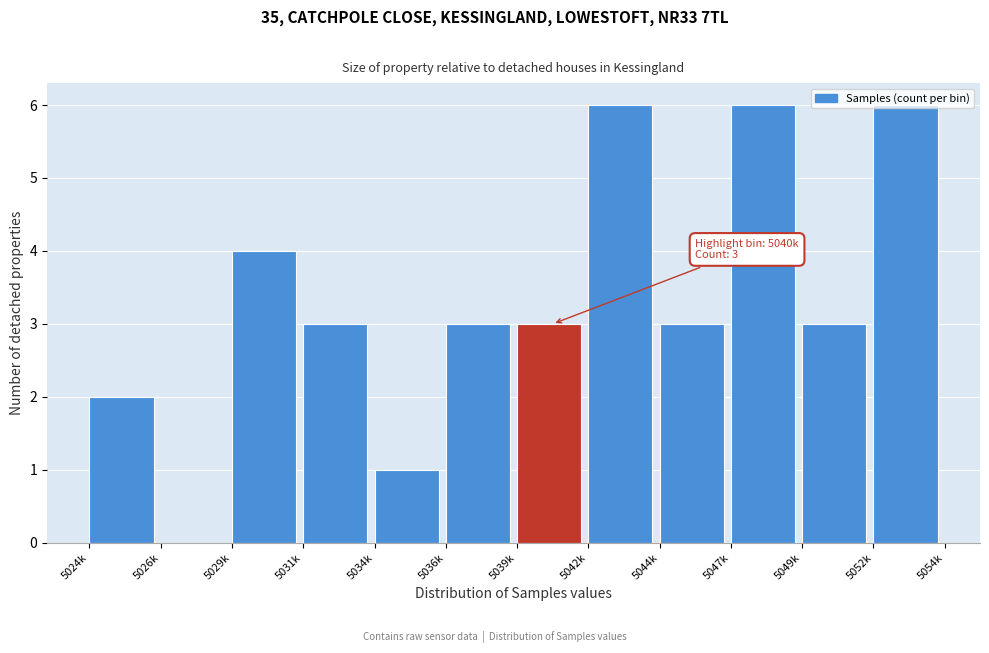

Which has a higher value, 5024k or 5026k?

5024k